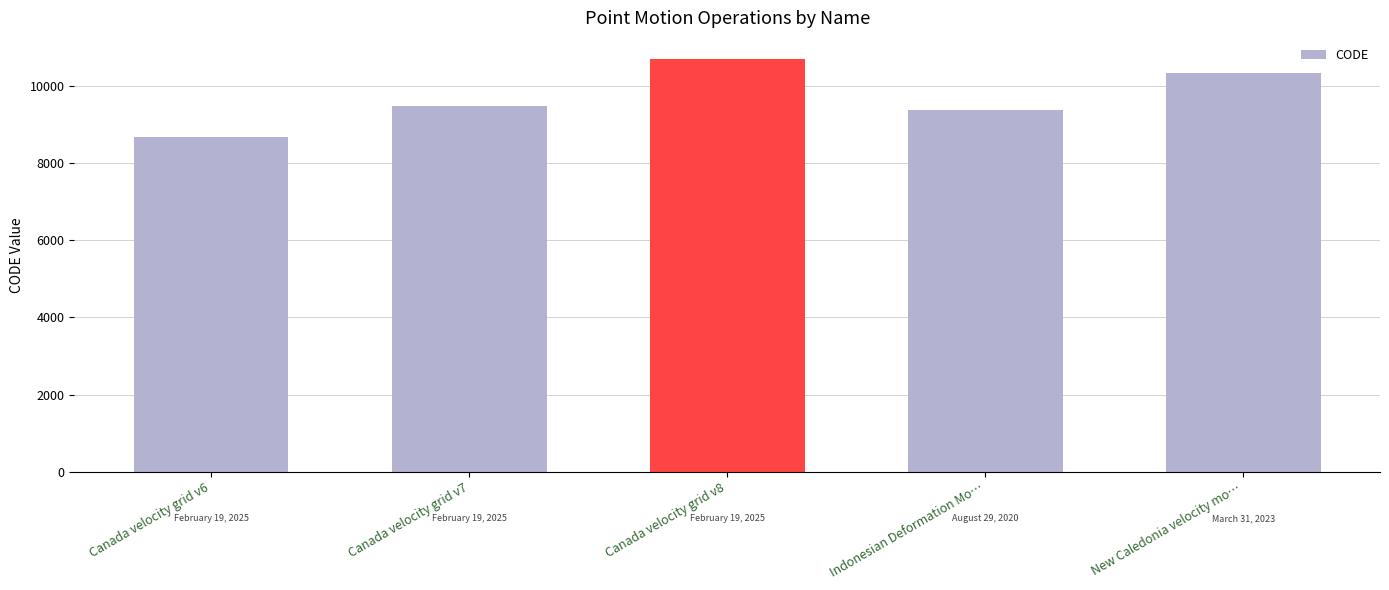

List the labels in order of value, largest first.

Canada velocity grid v8, New Caledonia velocity mo…, Canada velocity grid v7, Indonesian Deformation Mo…, Canada velocity grid v6